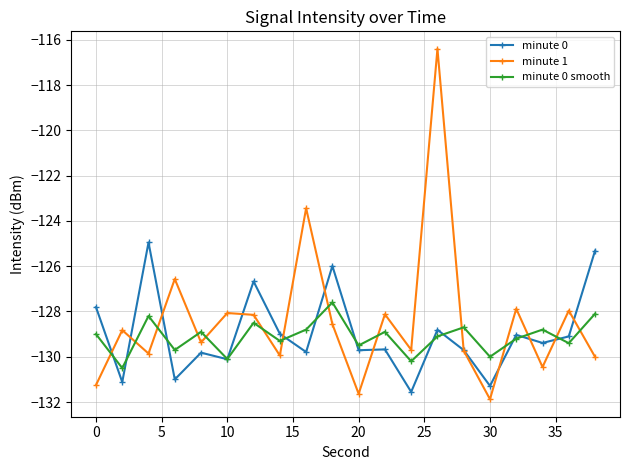

In minute 1, how many points are lower than both neighbors (excluding endpoints)?

7